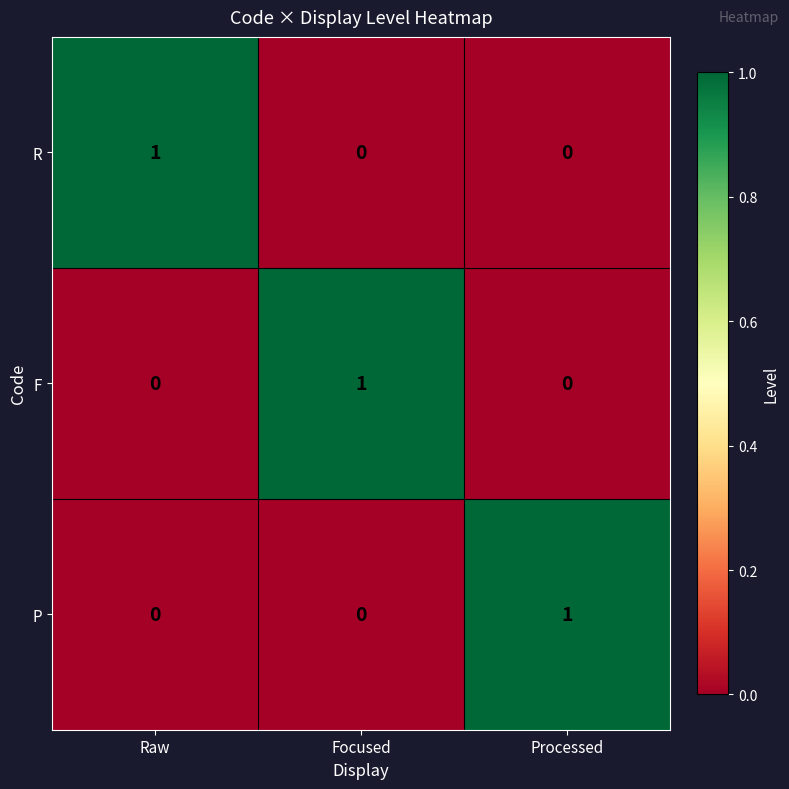

Reading left to right, what are all the values shown in this chart?

R: Raw=1	Focused=0	Processed=0
F: Raw=0	Focused=1	Processed=0
P: Raw=0	Focused=0	Processed=1